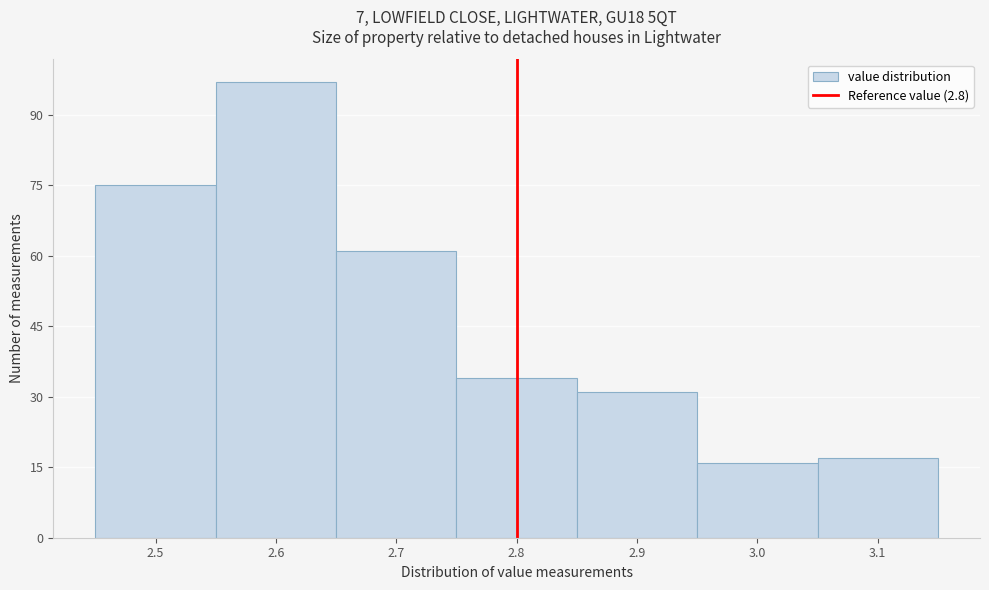

Reading left to right, transcribe this chart: for each bar, give the range it covers on the x-axis and its height. The values are not printed on the chart, so give them approximately, as read against the axis.

2.45 to 2.55: 76
2.55 to 2.65: 98
2.65 to 2.75: 62
2.75 to 2.85: 34
2.85 to 2.95: 32
2.95 to 3.05: 16
3.05 to 3.15: 18